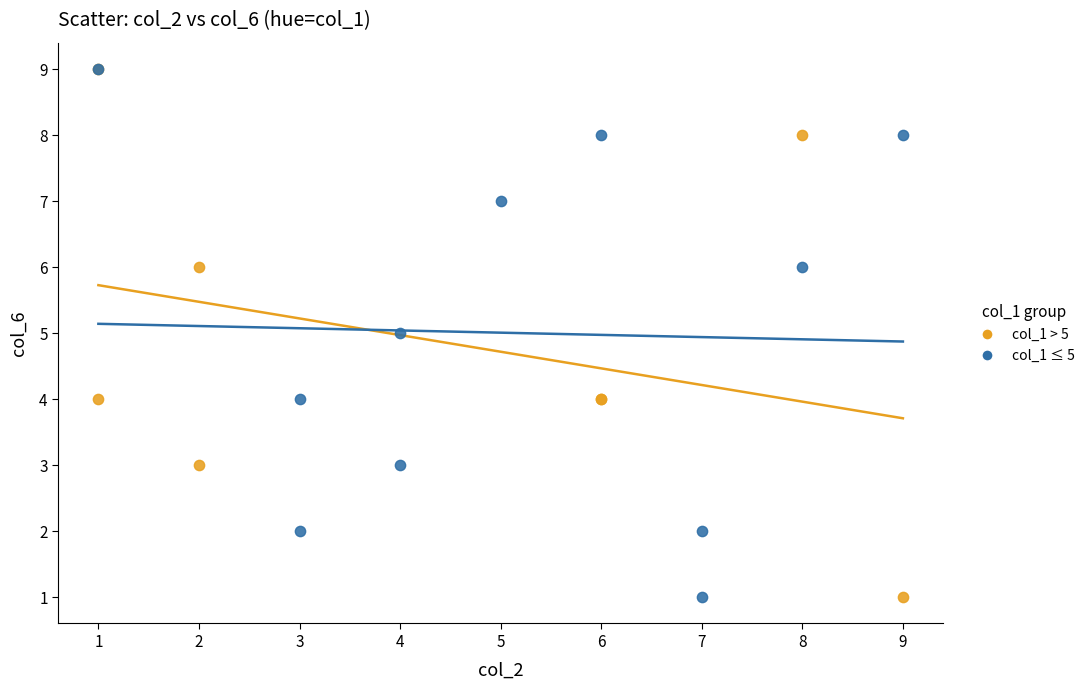

What are all the series names shown in the legend?

col_1 > 5, col_1 ≤ 5